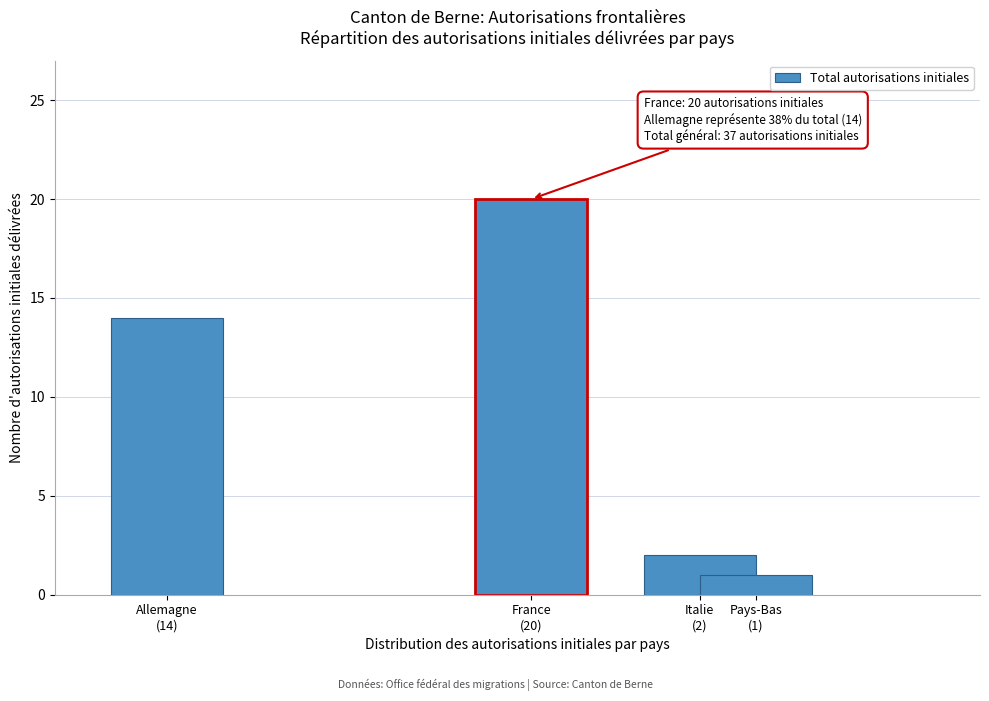

Reading left to right, extract all data points from this chart.

14	20	2	1